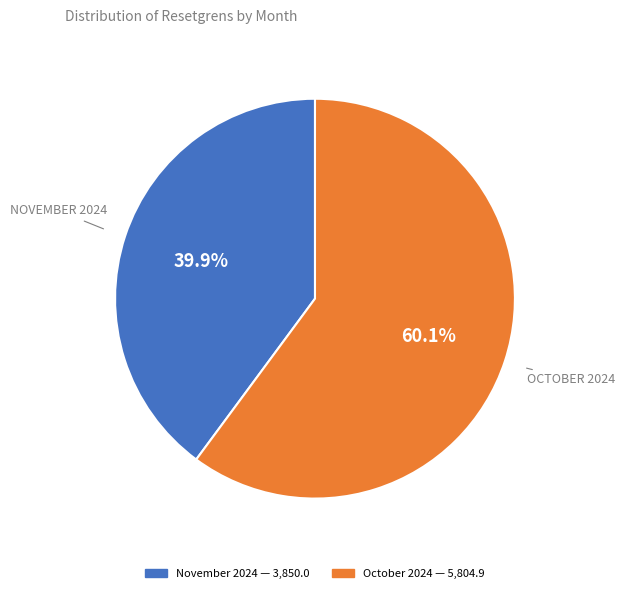

Is there a majority slice in this chart?

Yes